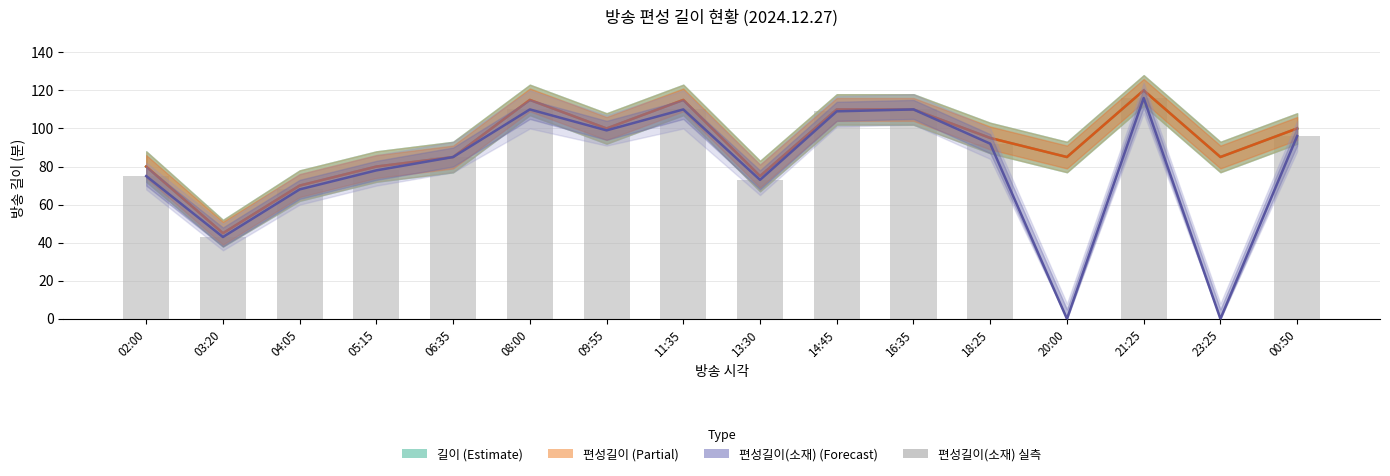

What is the difference between the maximum and minimum values in the 편성길이 series?

75